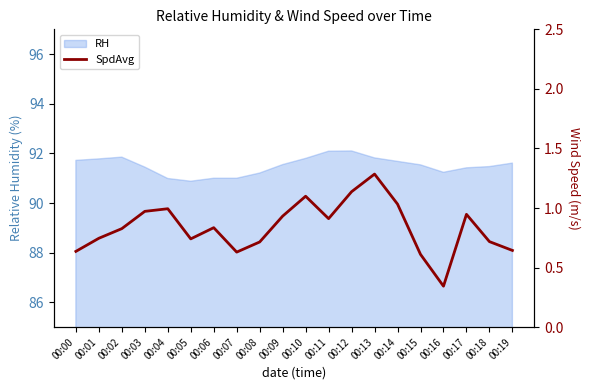

The chart shows a value of 0.6 at 00:15. True or false?

True